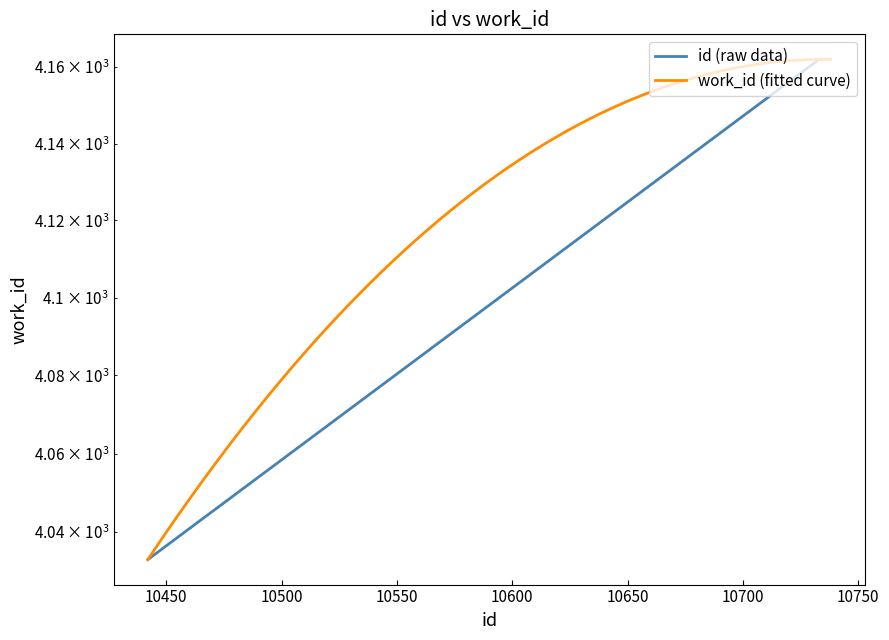

Is it true that the value at 10733 is 2774?

False